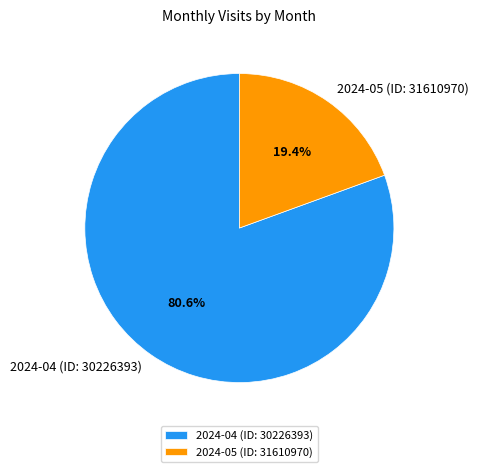

To the nearest percent, what is the difference between the 2024-05 (ID: 31610970) and 2024-04 (ID: 30226393) slice percentages?

61%